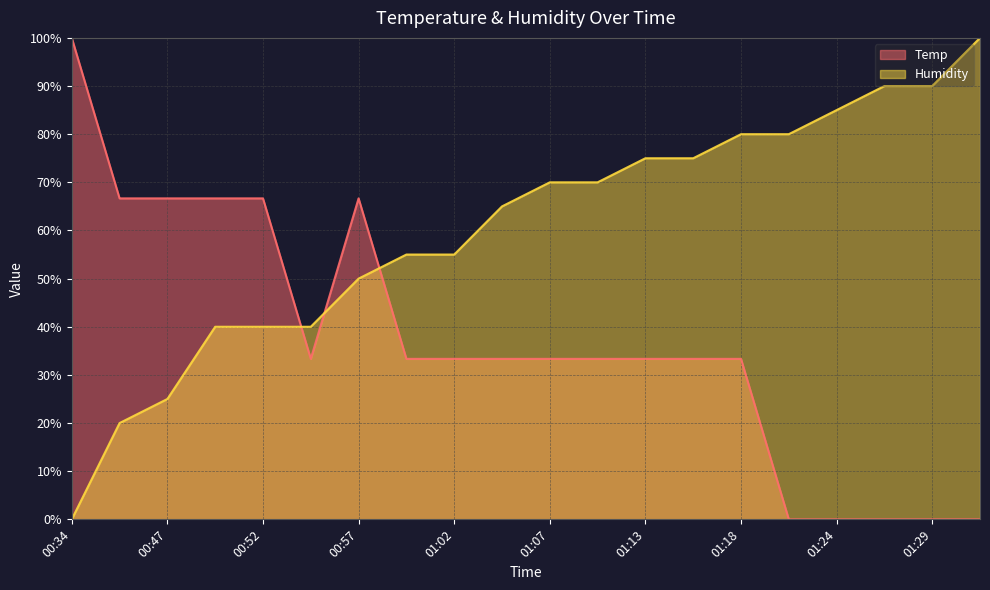

How many data points in Temp are above 33?

15